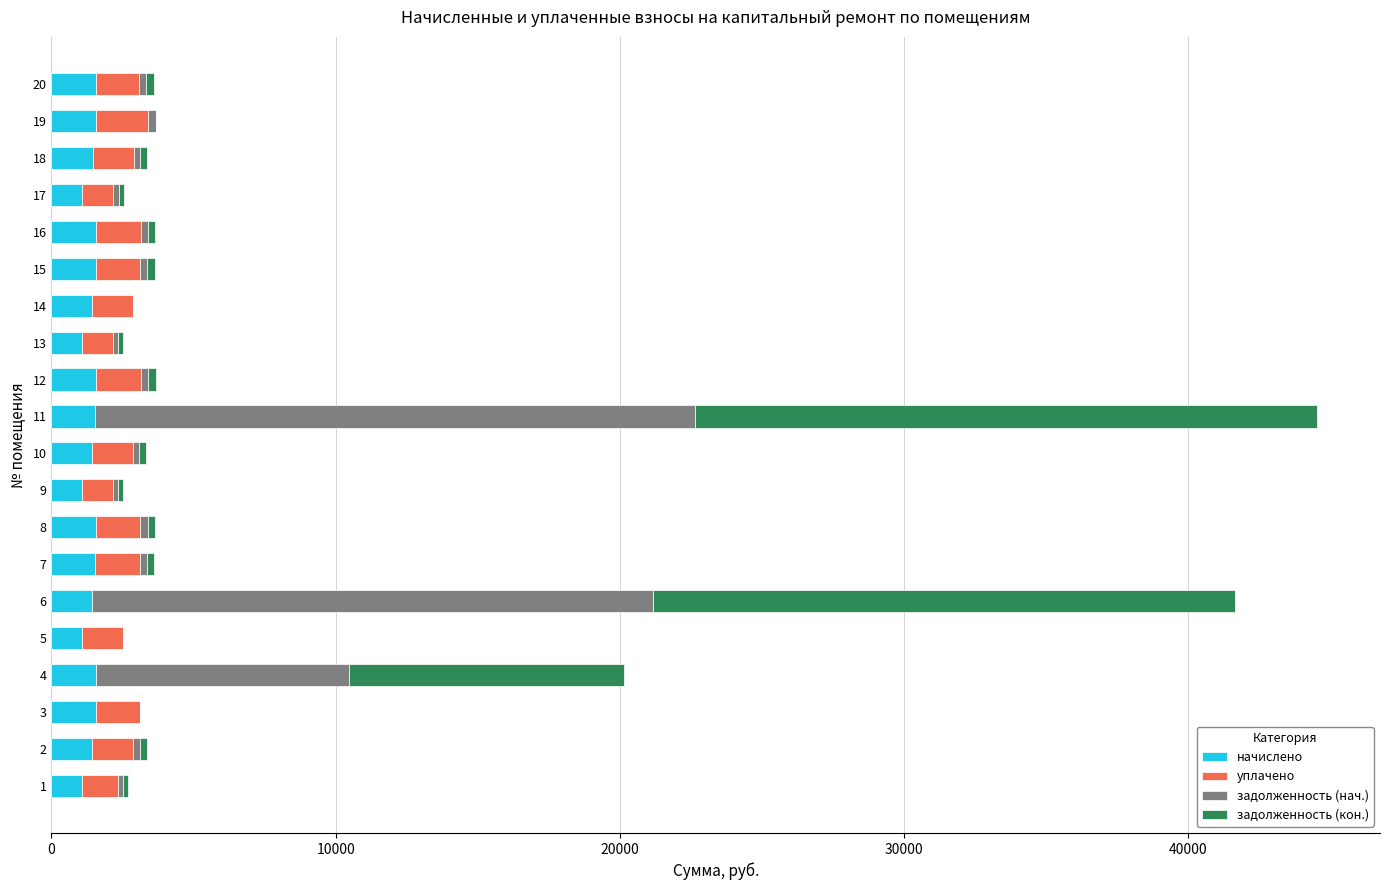

What is the maximum value for начислено?

1575.7